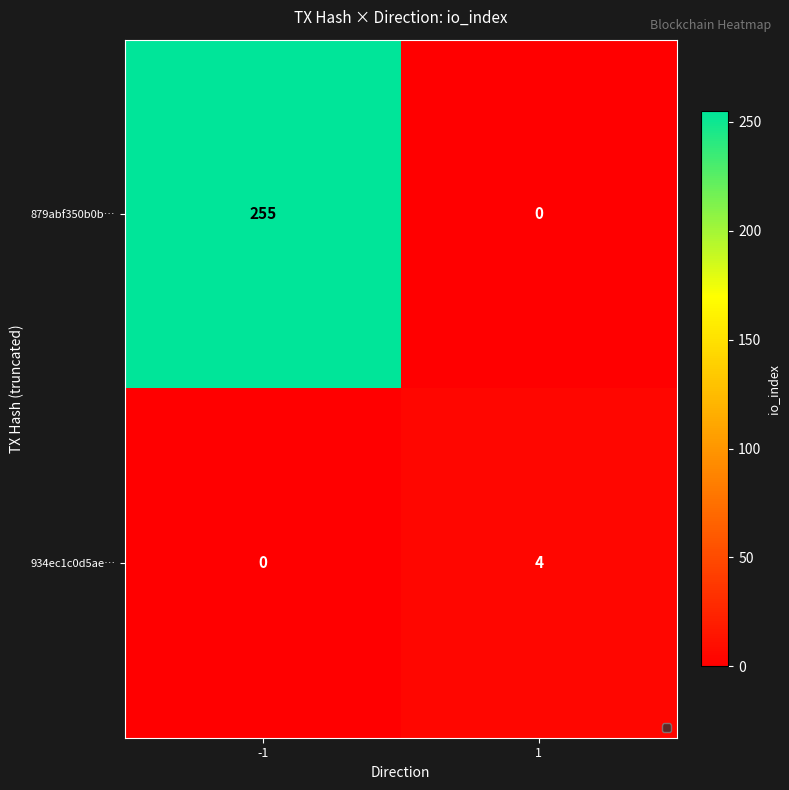

What is the highest value of the 879abf350b0b… series?

255